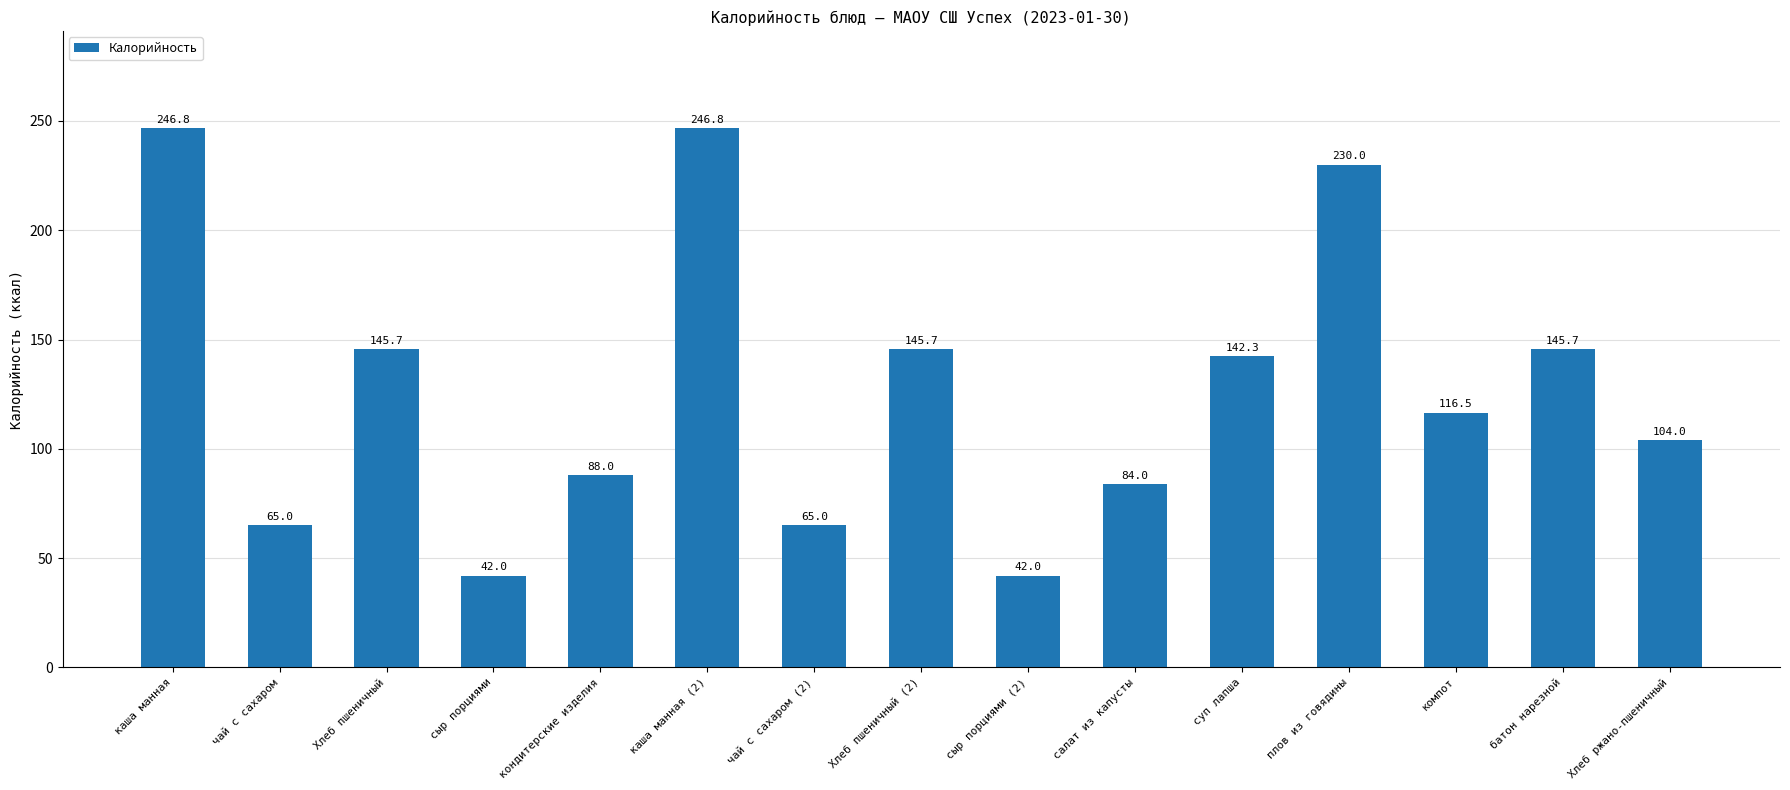

What value does the data have at батон нарезной?

145.7